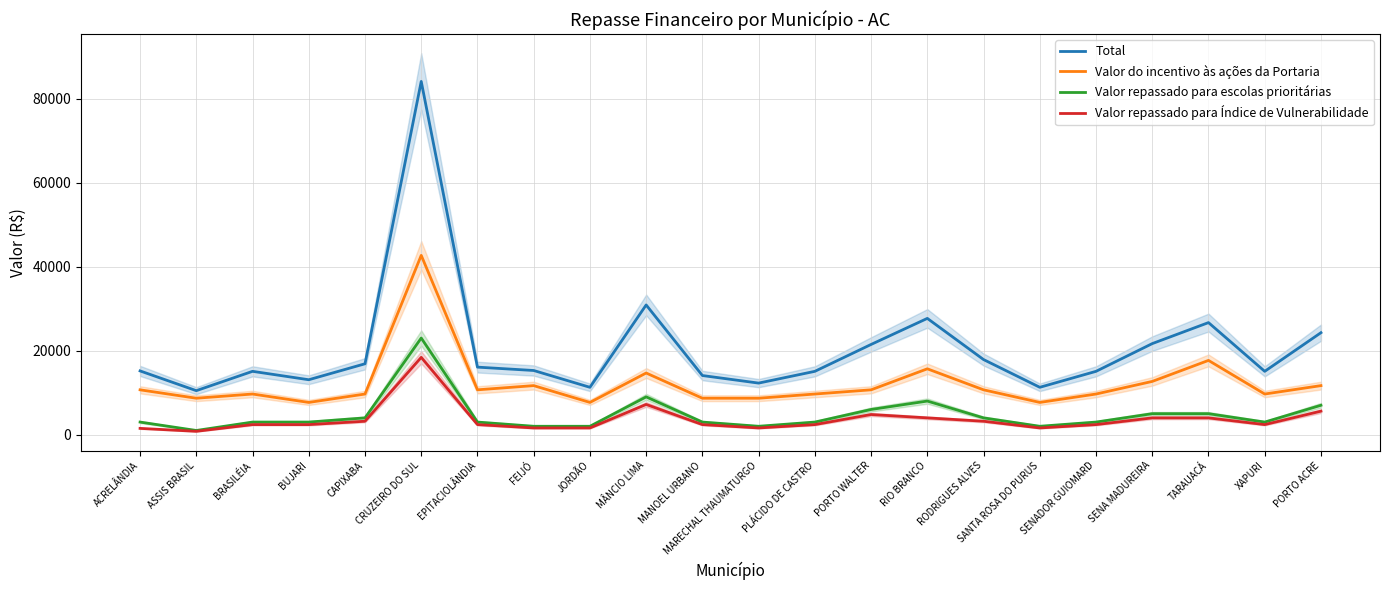

In Valor repassado para escolas prioritárias, how many points are higher than both neighbors (excluding endpoints)?

3